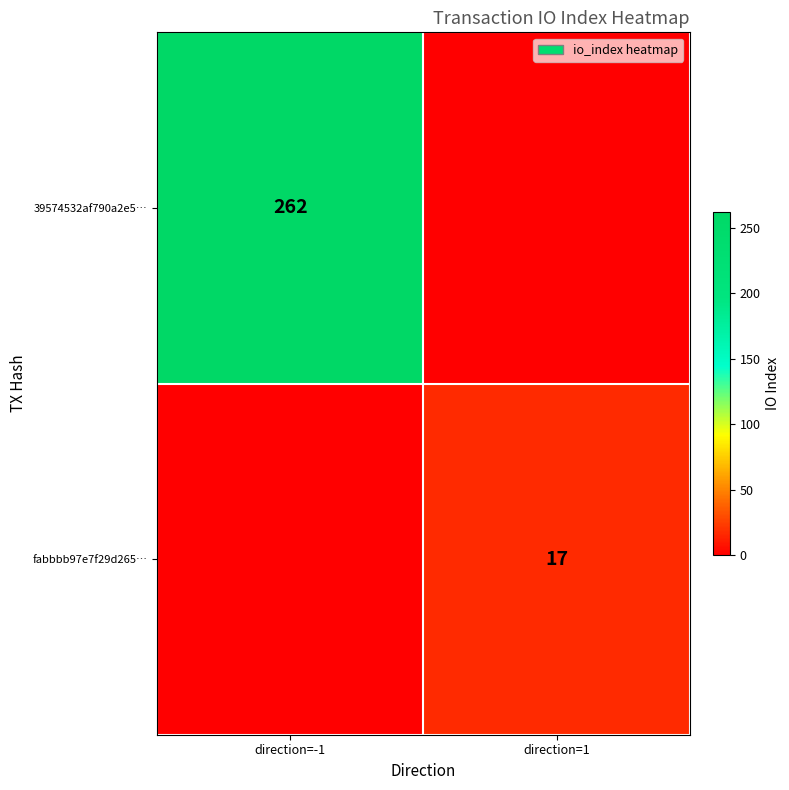

What is the total value across all series at direction=-1?

262